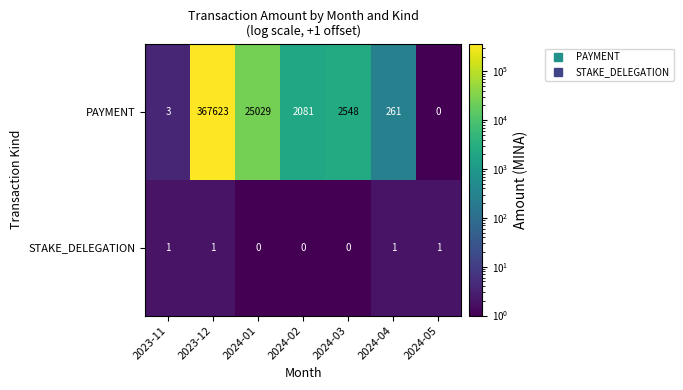

What is the sum of all PAYMENT values?

397545